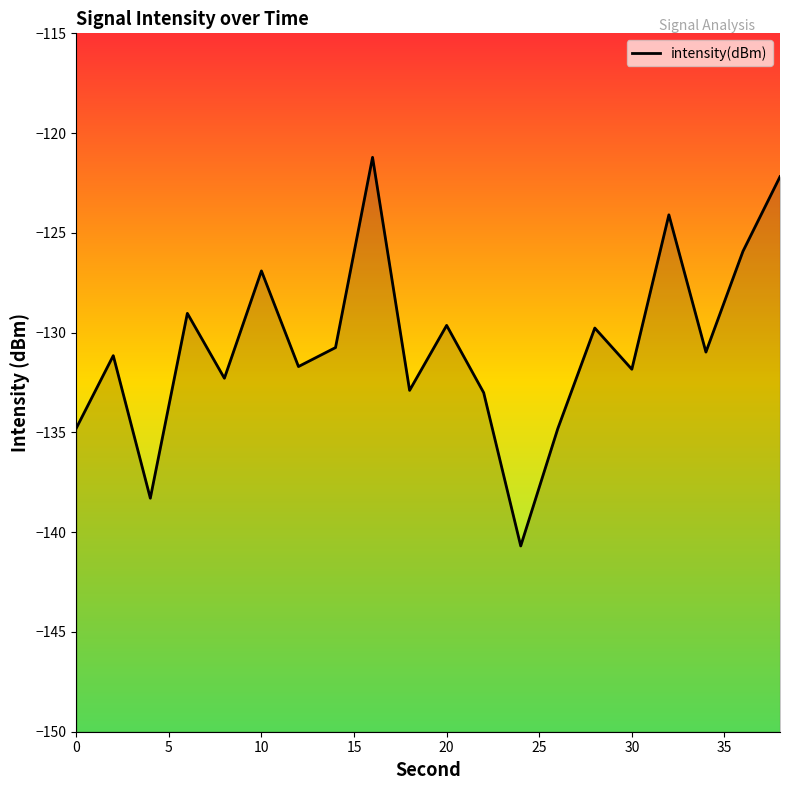

What is the greatest value displayed?

-121.2